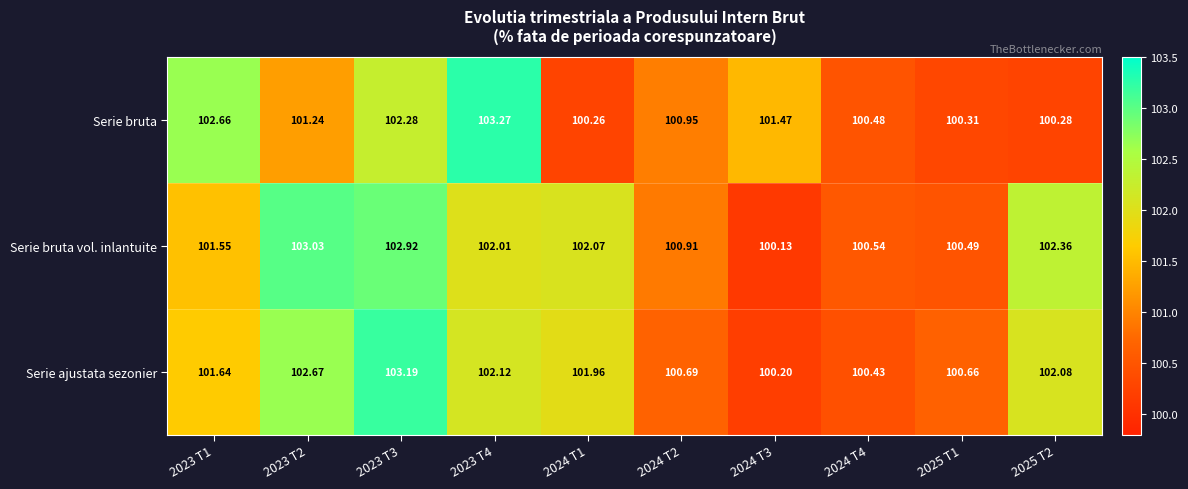

Rank the series at 2023 T4 from highest to lowest value.

Serie bruta, Serie ajustata sezonier, Serie bruta vol. inlantuite